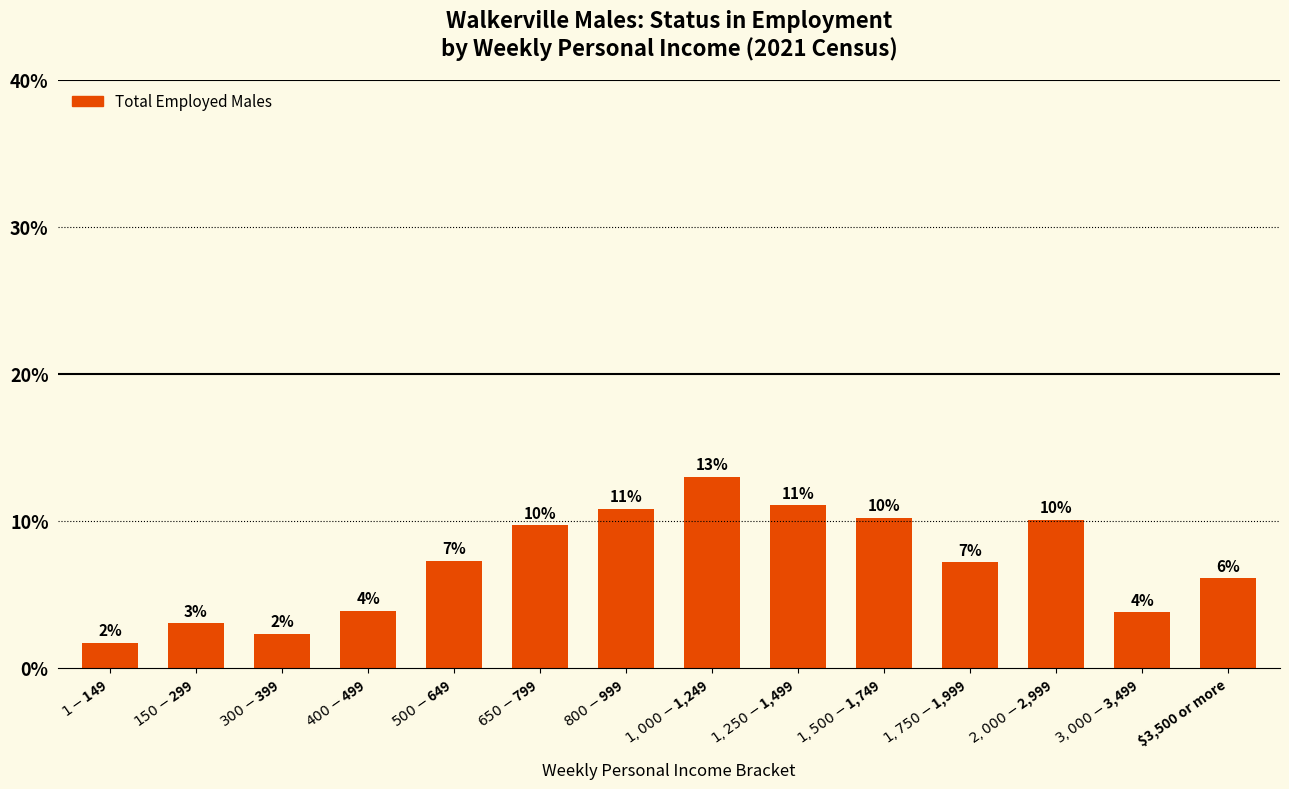

How many bars are there in total?

14